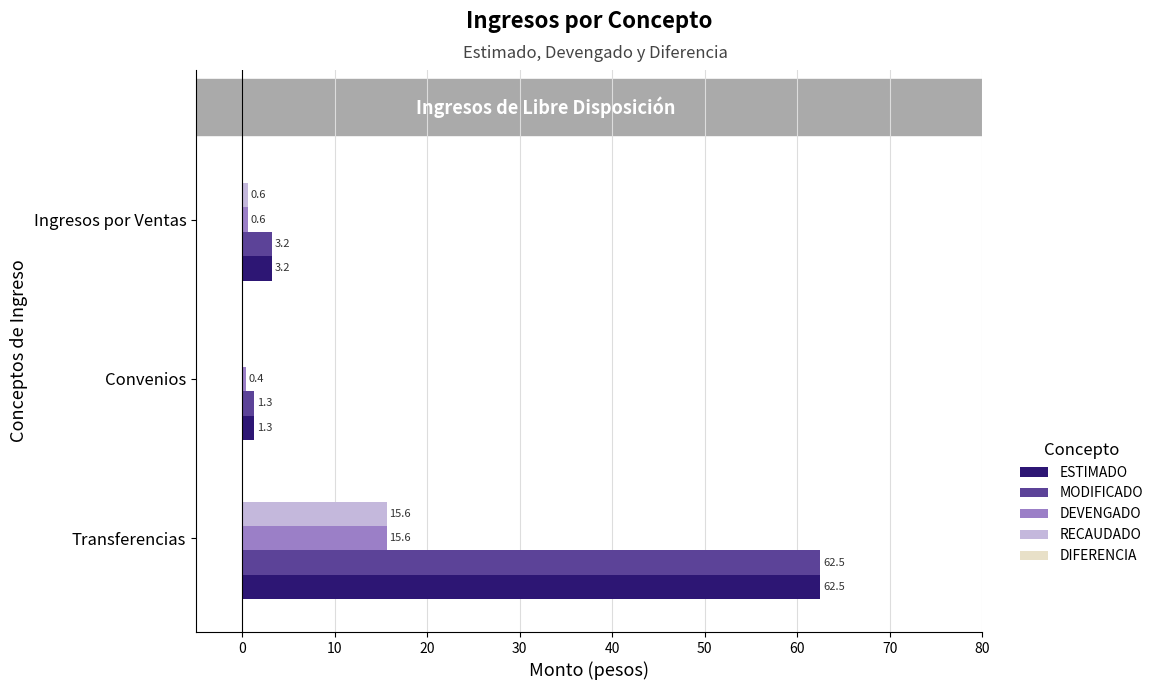

At which label is DEVENGADO closest to 8?

Ingresos por Ventas